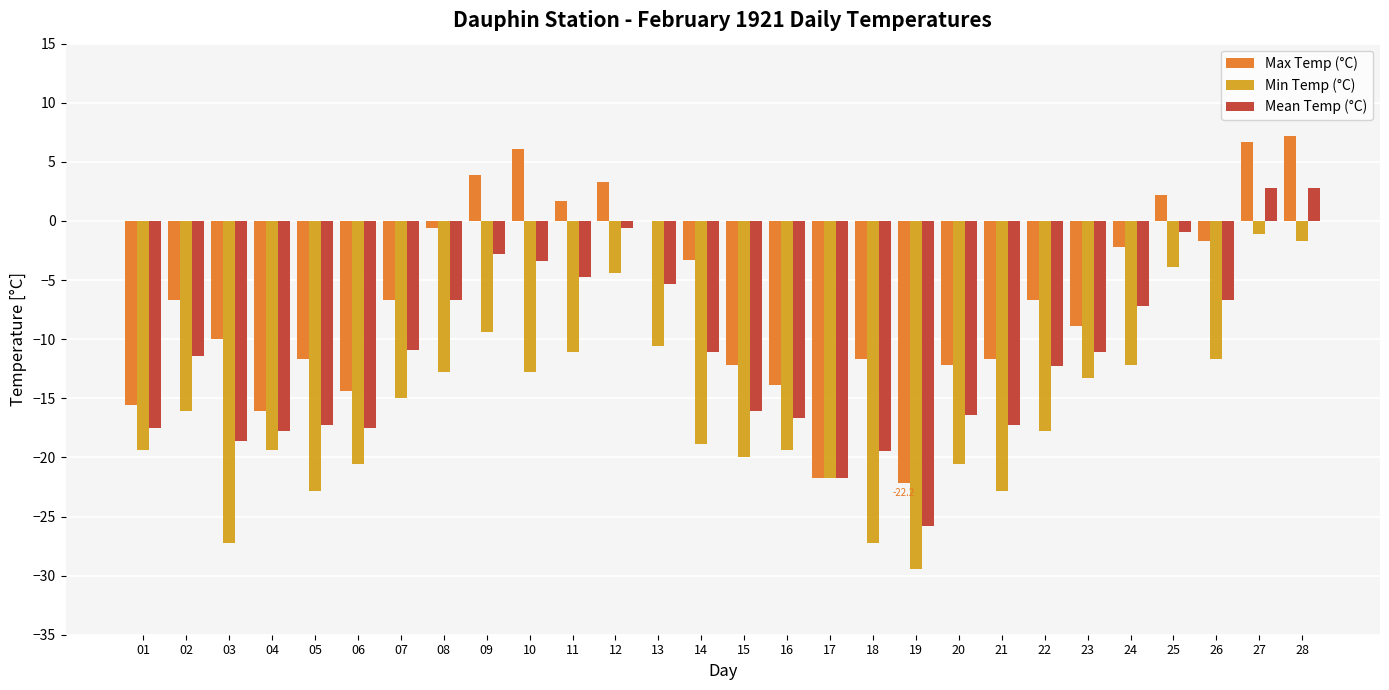

The value of Max Temp (°C) at 09 is 6.7. True or false?

False